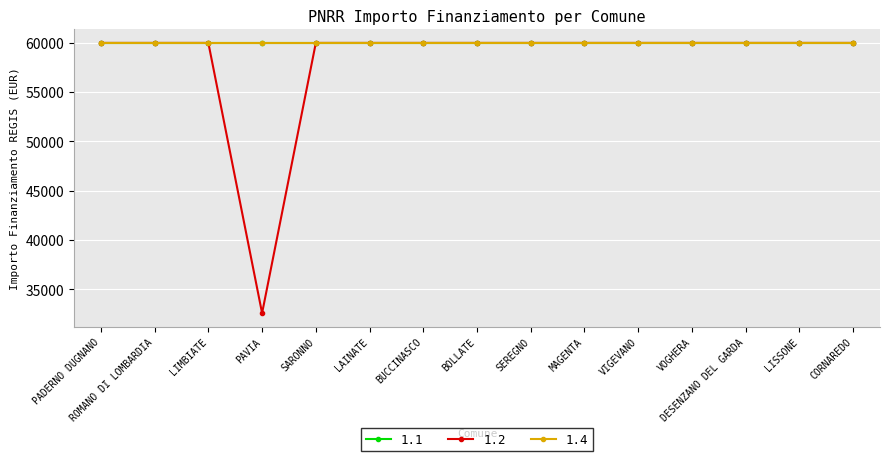

Is this an area chart (filled region under the line)?

No